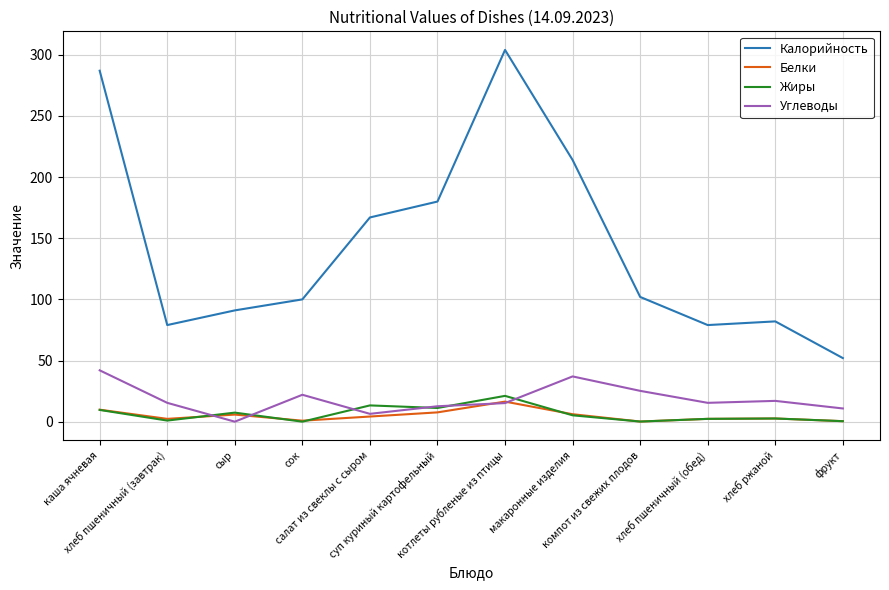

What is the greatest value displayed?

304.0